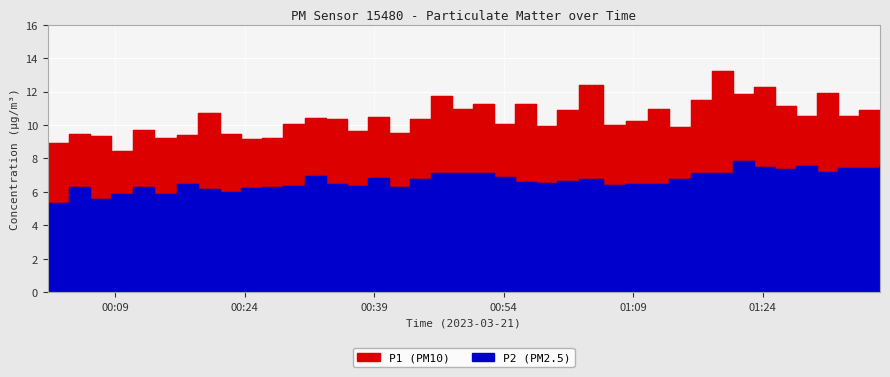

How many lines are shown in the chart?

2